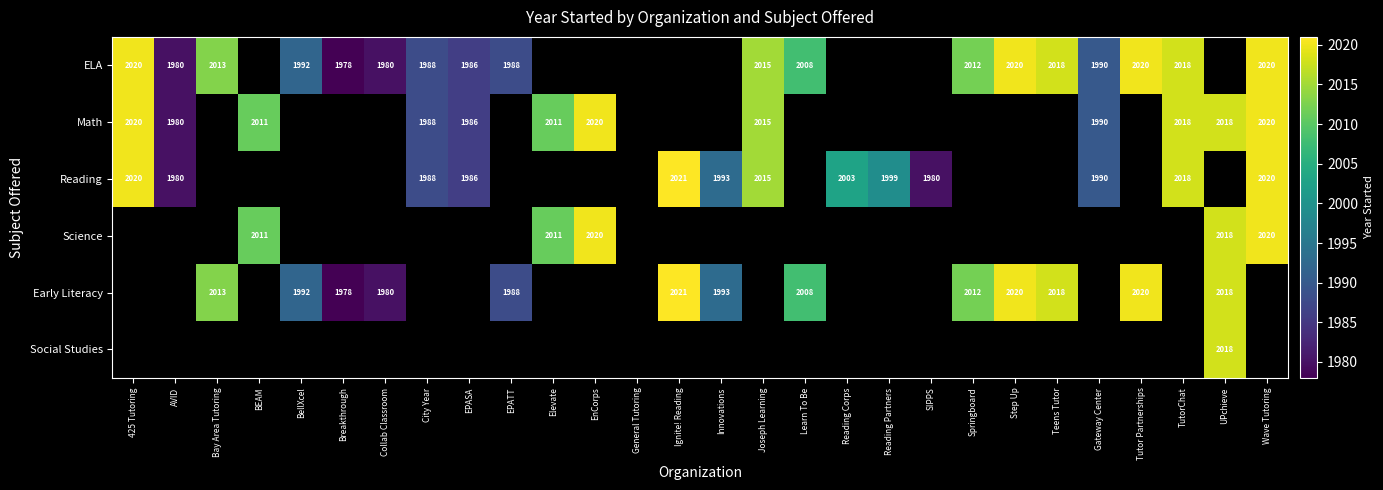

Is it true that Reading equals 605 at EPASA?

False